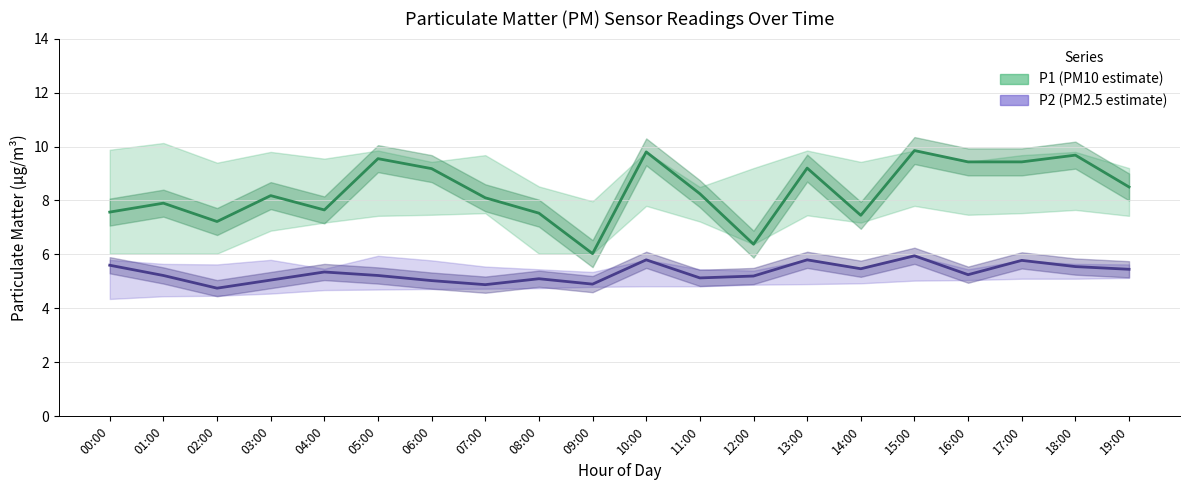

Which series has the widest spread of values?

P1 (PM10 estimate)